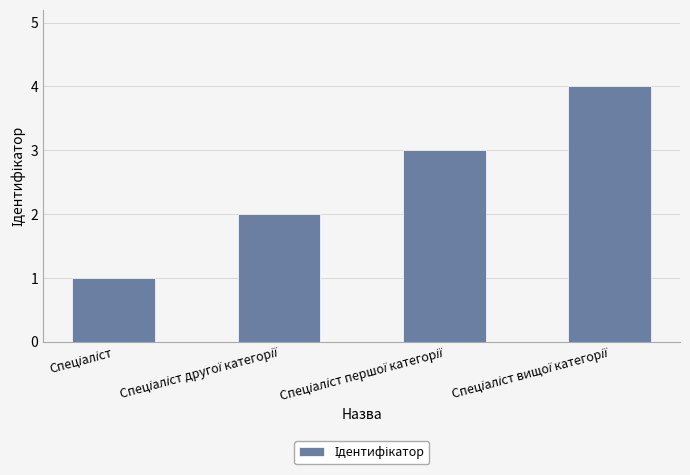

What is the sum of all values?

10